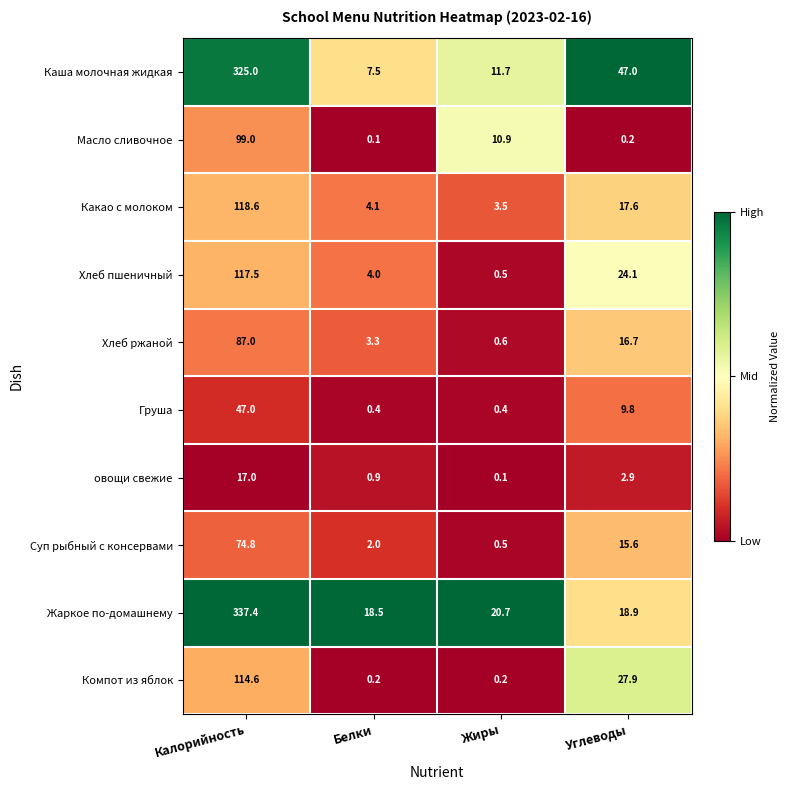

Which series has the widest spread of values?

Жаркое по-домашнему